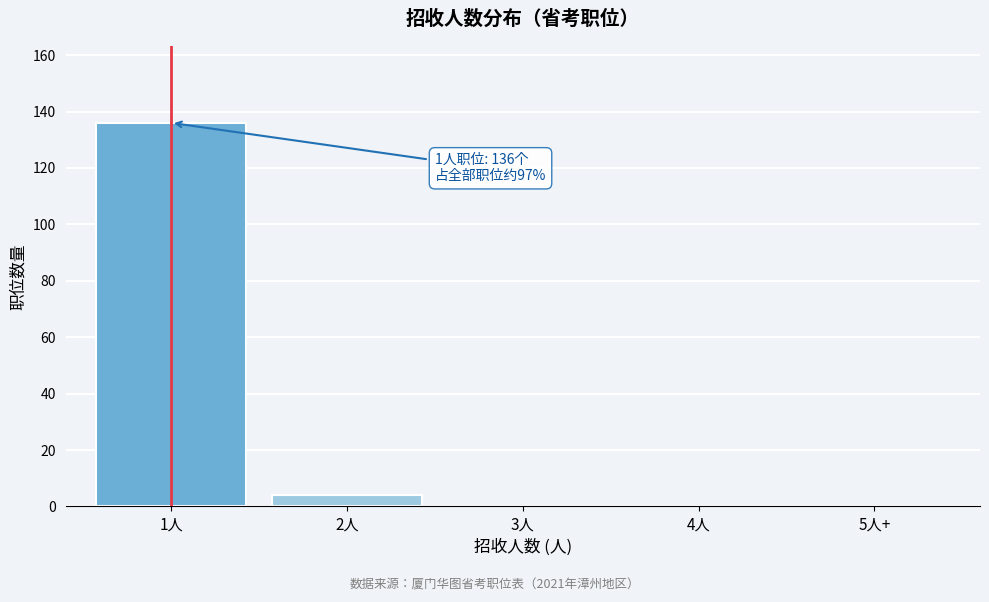

Reading left to right, list all the values displayed in this chart.

1人=136	2人=4	3人=0	4人=0	5人+=0